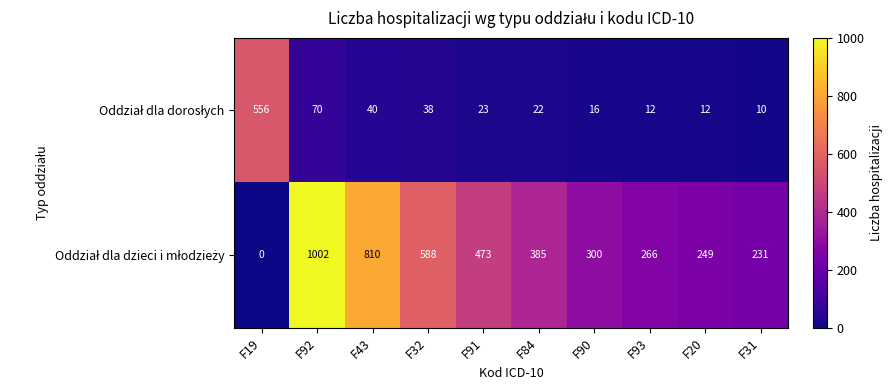

Which category has the highest value across all series?

F92